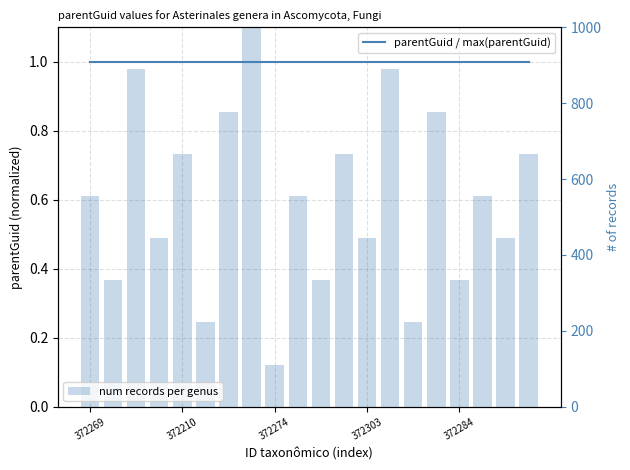

Between 5 and 9, which series saw the biggest shift?

num records per genus